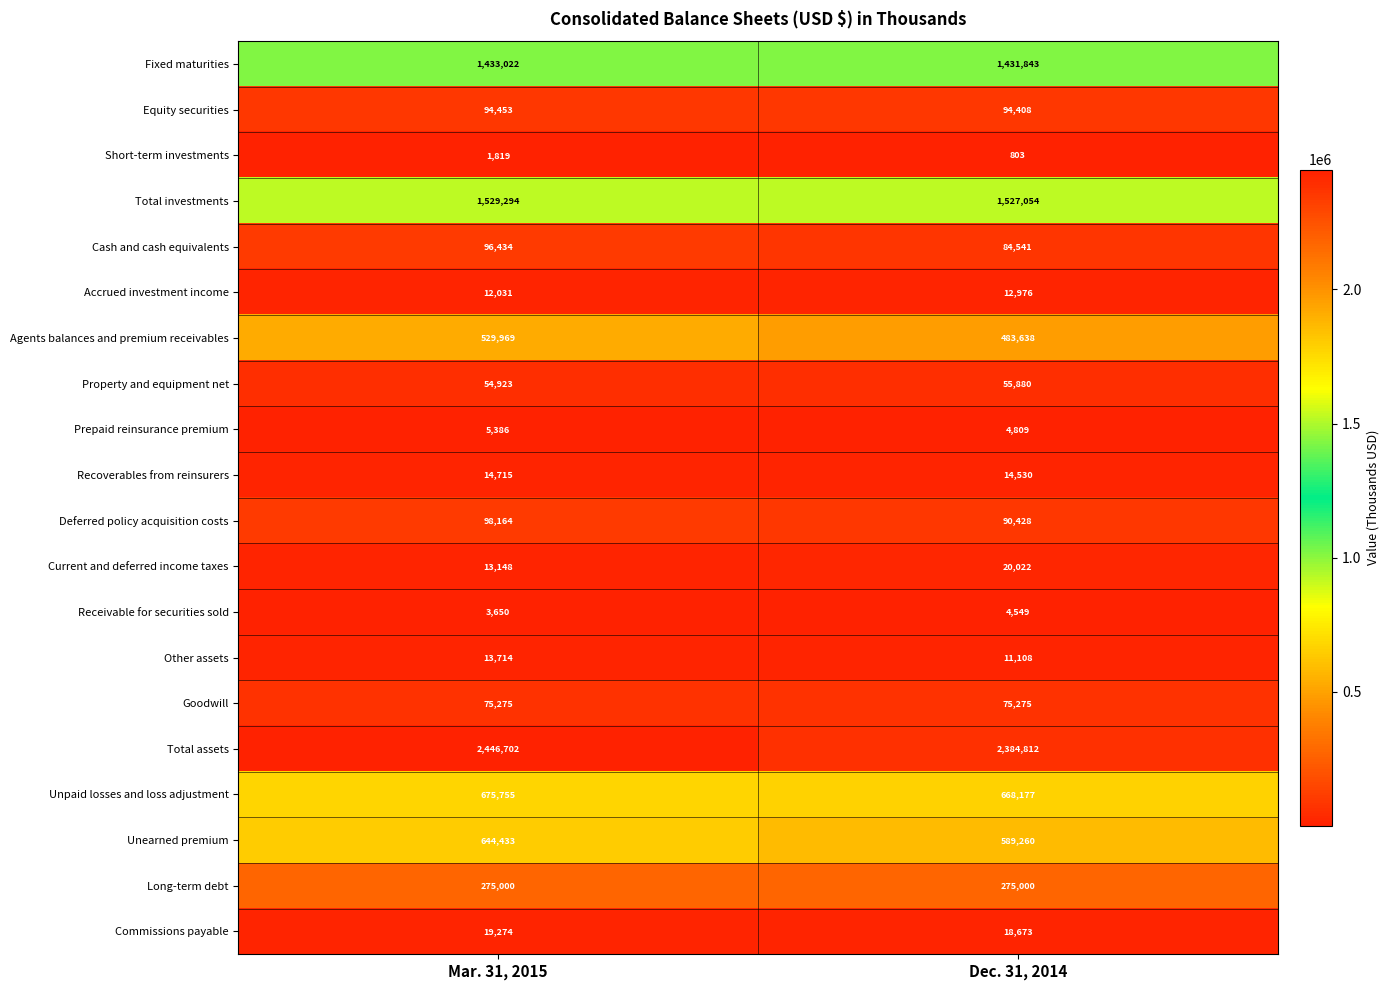

What is the difference between the highest and lowest values at Dec. 31, 2014?

2384009